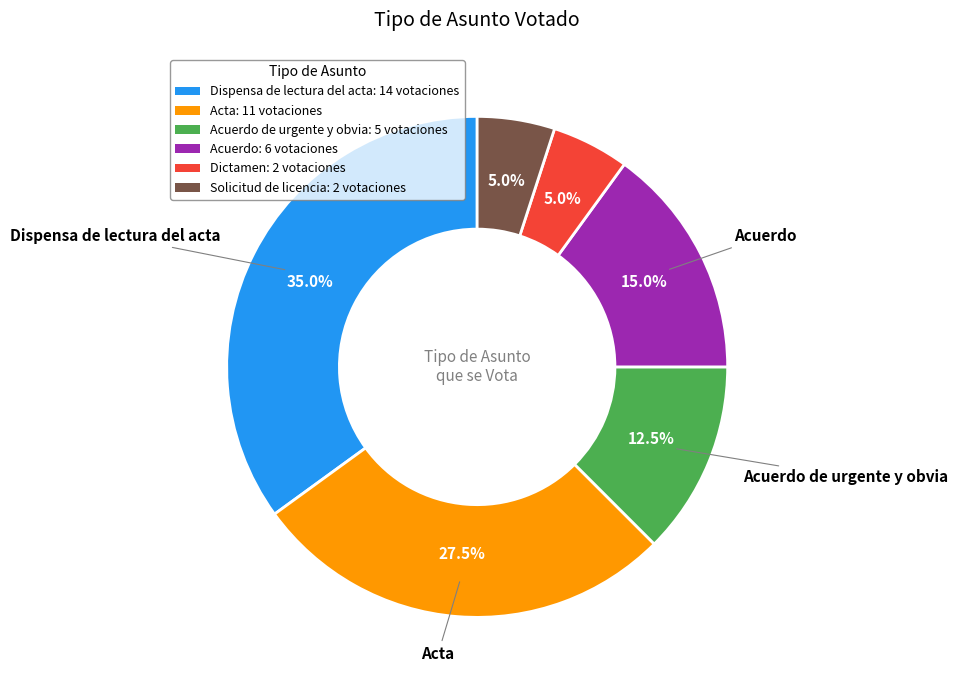

Is there a majority slice in this chart?

No